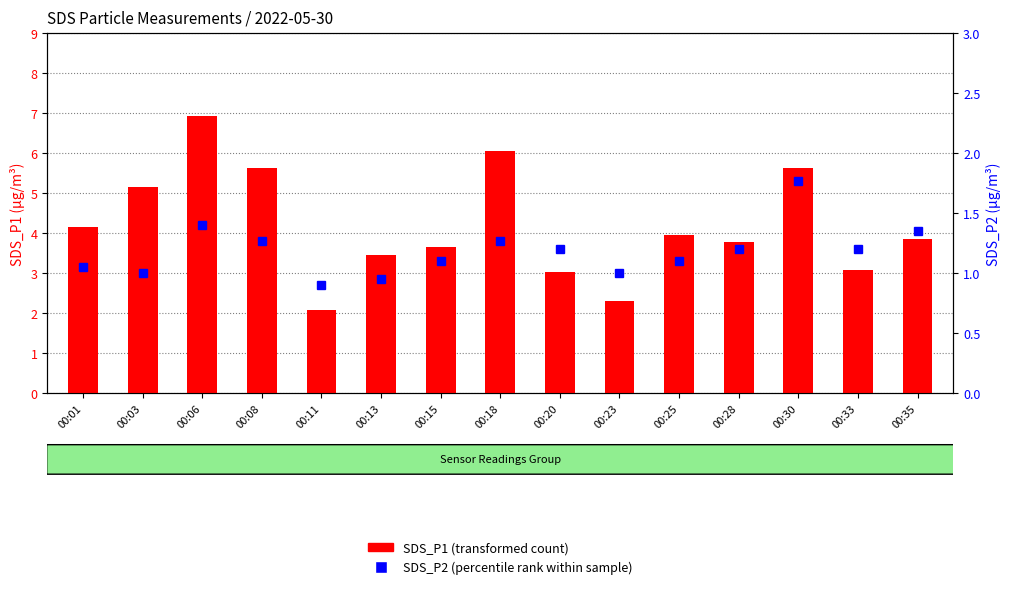

Reading left to right, list all the values displayed in this chart.

SDS_P1: 4.2	5.2	6.9	5.6	2.1	3.5	3.6	6.1	3.0	2.3	4.0	3.8	5.6	3.1	3.9
SDS_P2: 1.1	1.0	1.4	1.3	0.9	0.9	1.1	1.3	1.2	1.0	1.1	1.2	1.8	1.2	1.4